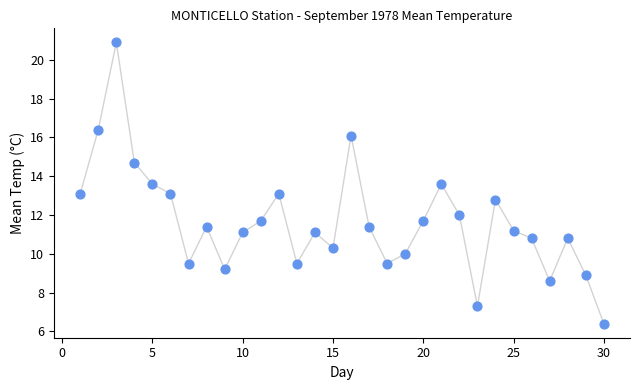

What is the range of Y values (max minus min)?

14.5